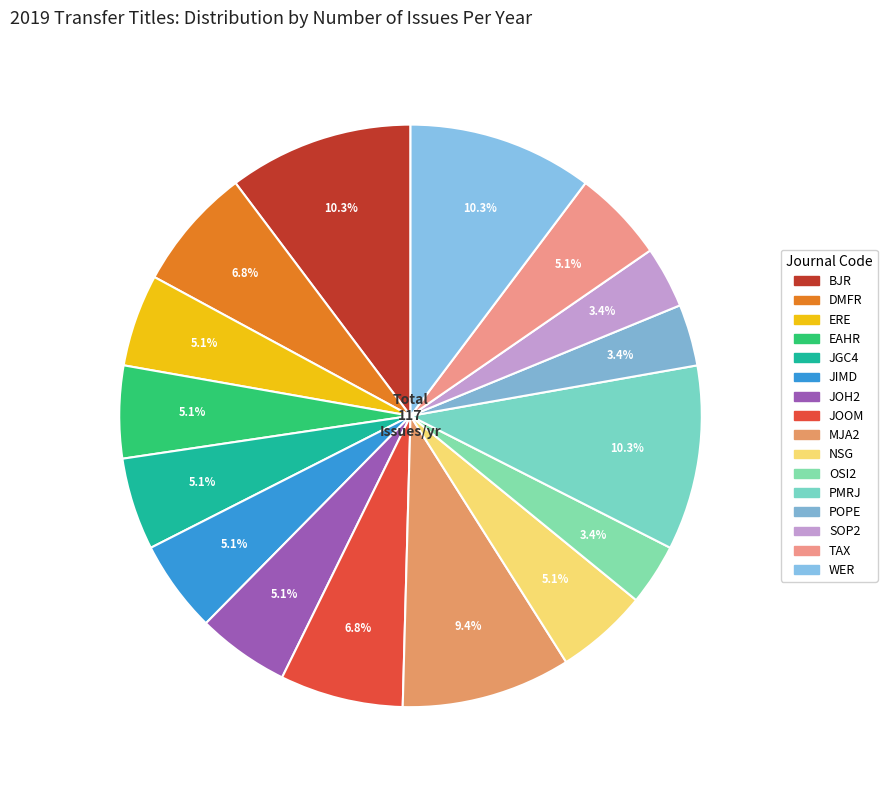

What is the largest slice in the pie chart?

BJR